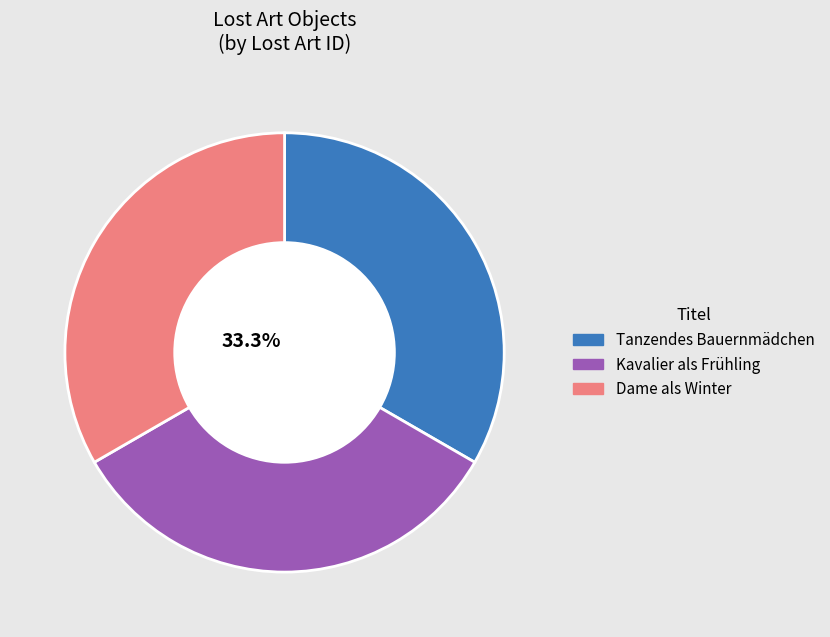

Approximately how many times larger is the value at Kavalier als Frühling compared to Dame als Winter?

1.0